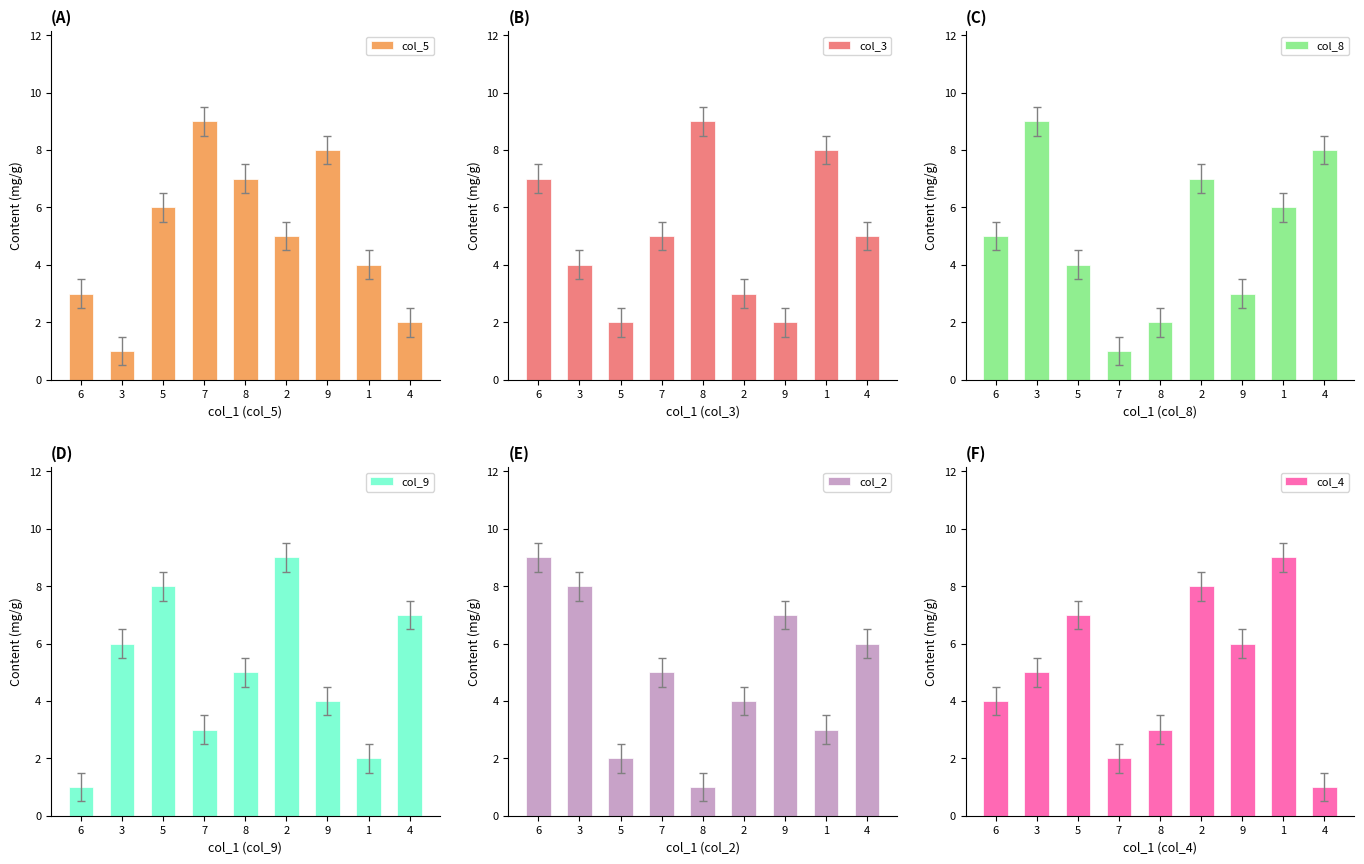

Reading right to left, transcribe all the data shown in this chart.

col_5: 2	4	8	5	7	9	6	1	3
col_3: 5	8	2	3	9	5	2	4	7
col_8: 8	6	3	7	2	1	4	9	5
col_9: 7	2	4	9	5	3	8	6	1
col_2: 6	3	7	4	1	5	2	8	9
col_4: 1	9	6	8	3	2	7	5	4